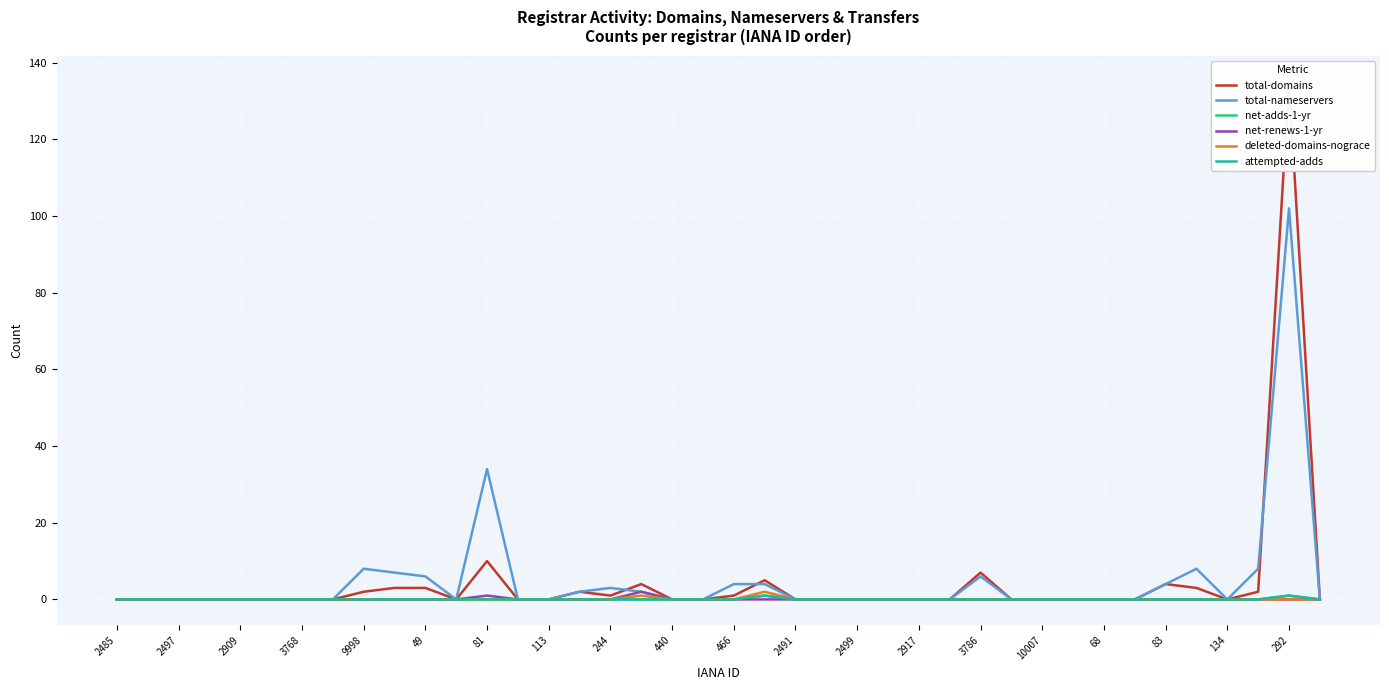

The deleted-domains-nograce series shows -1 at 29. True or false?

False